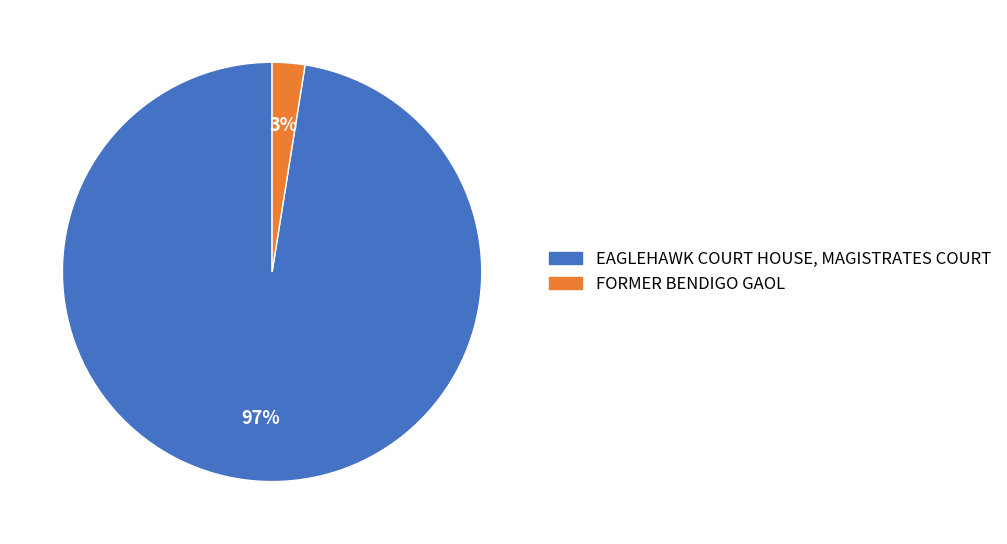

Between EAGLEHAWK COURT HOUSE, MAGISTRATES COURT and FORMER BENDIGO GAOL, which is larger?

EAGLEHAWK COURT HOUSE, MAGISTRATES COURT